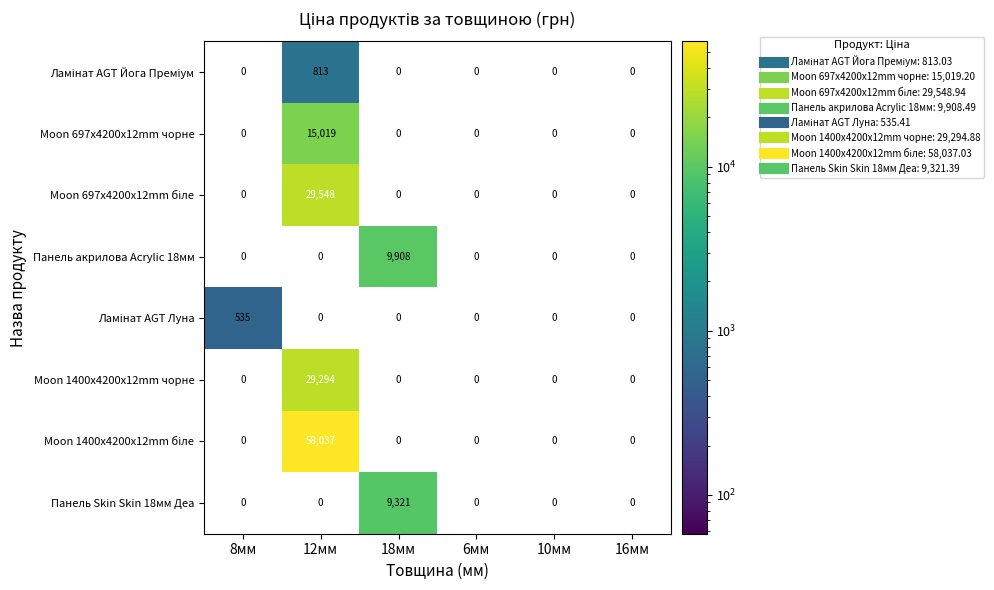

What is the spread (max minus min) of values at 18мм?

9908